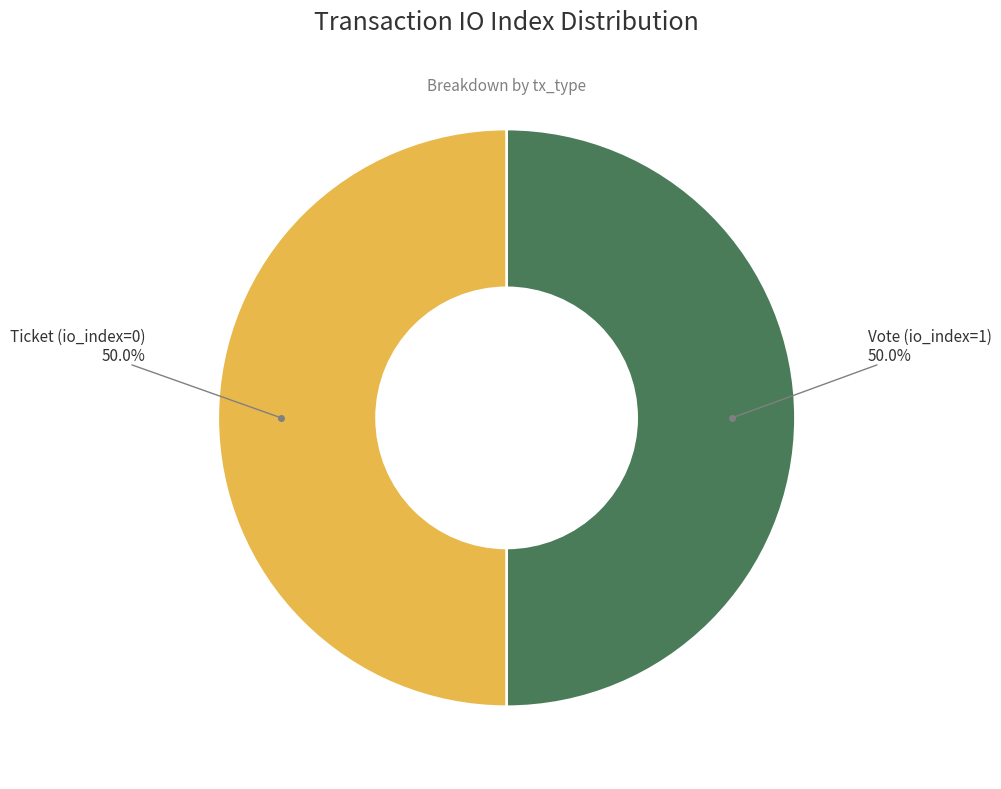

What percentage do Vote (io_index=1) and Ticket (io_index=0) together represent?

100.0%